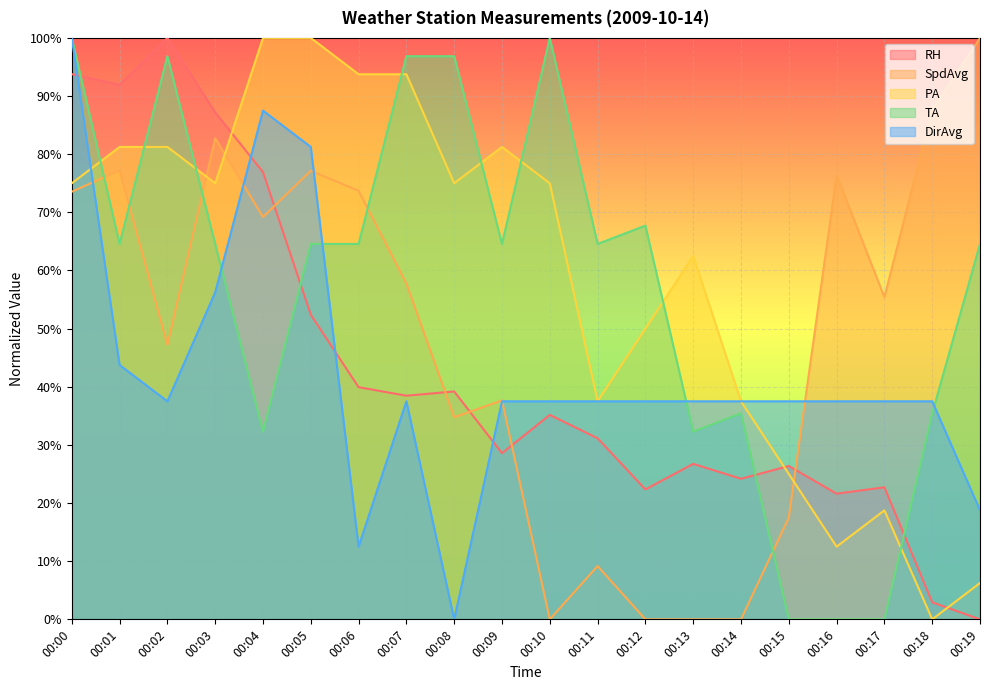

Reading left to right, what are all the values shown in this chart?

RH: 0.9	0.9	1.0	0.9	0.8	0.5	0.4	0.4	0.4	0.3	0.4	0.3	0.2	0.3	0.2	0.3	0.2	0.2	0.0	0.0
SpdAvg: 0.7	0.8	0.5	0.8	0.7	0.8	0.7	0.6	0.3	0.4	0.0	0.1	0.0	0.0	0.0	0.2	0.8	0.6	0.9	1.0
PA: 0.8	0.8	0.8	0.8	1.0	1.0	0.9	0.9	0.8	0.8	0.8	0.4	0.5	0.6	0.4	0.2	0.1	0.2	0.0	0.1
TA: 1.0	0.6	1.0	0.6	0.3	0.6	0.6	1.0	1.0	0.6	1.0	0.6	0.7	0.3	0.4	0.0	0.0	0.0	0.4	0.6
DirAvg: 1.0	0.4	0.4	0.6	0.9	0.8	0.1	0.4	0.0	0.4	0.4	0.4	0.4	0.4	0.4	0.4	0.4	0.4	0.4	0.2